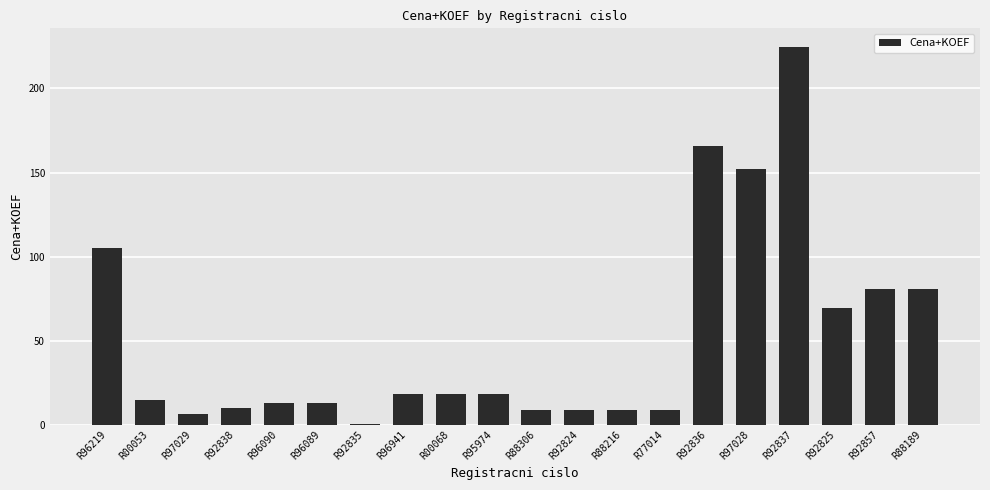

At which label is the value closest to 112?

R96219